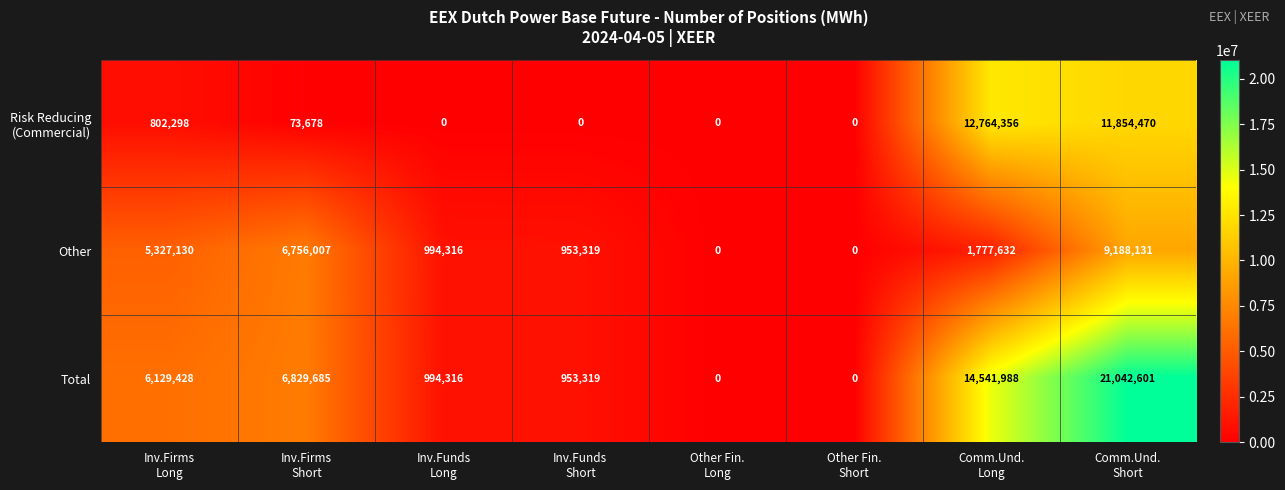

How many data points in Total are less than 6129428?

4